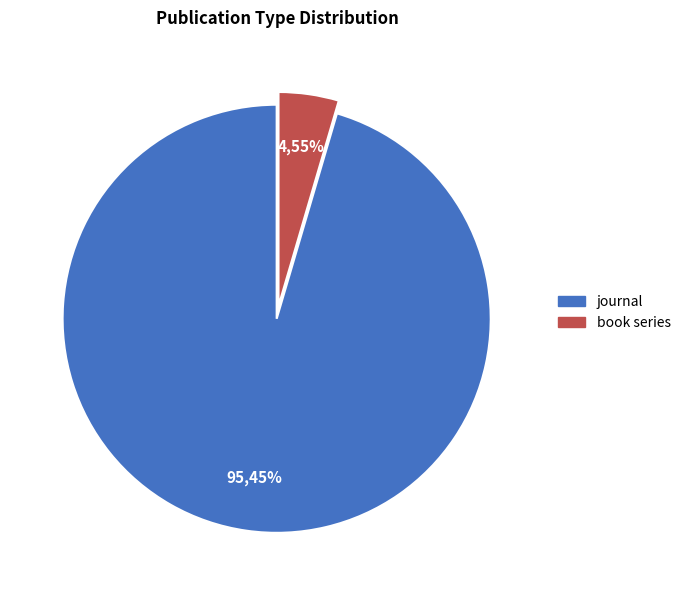

Does book series represent more than half of the total?

No